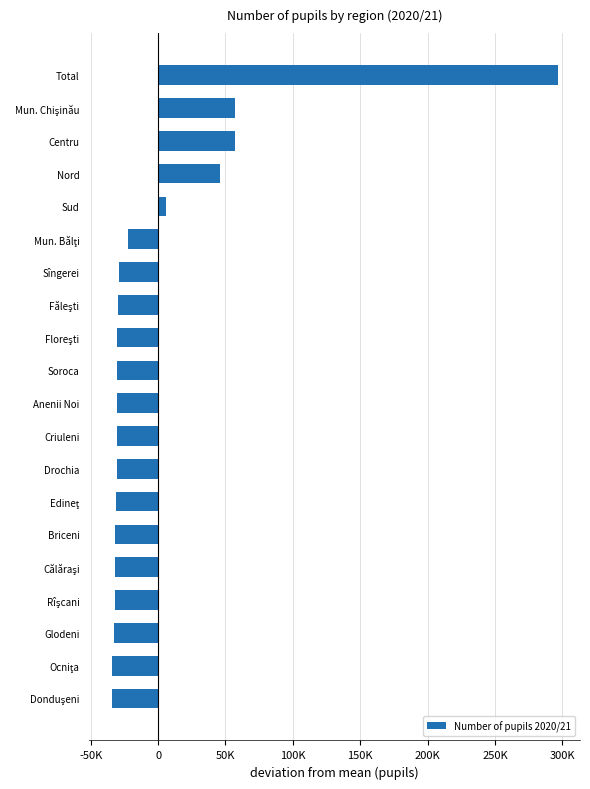

Does the chart contain any negative values?

Yes